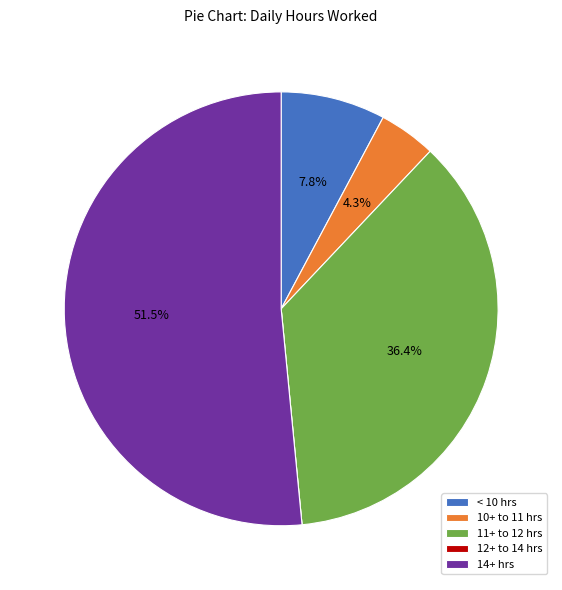

Combined, do 11+ to 12 hrs and 10+ to 11 hrs account for over 50%?

No